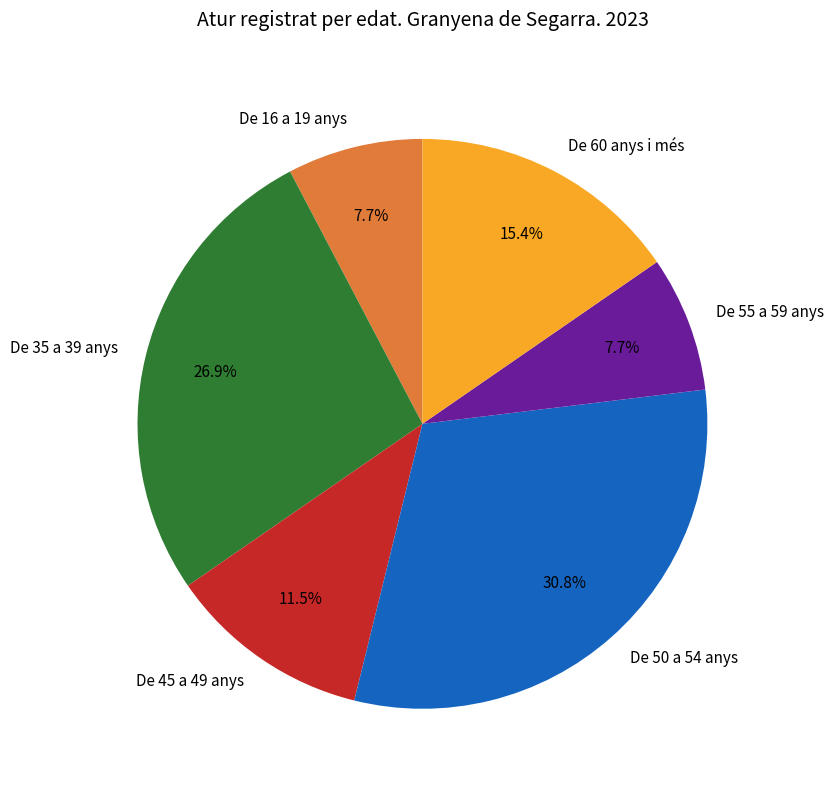

Is there a majority slice in this chart?

No